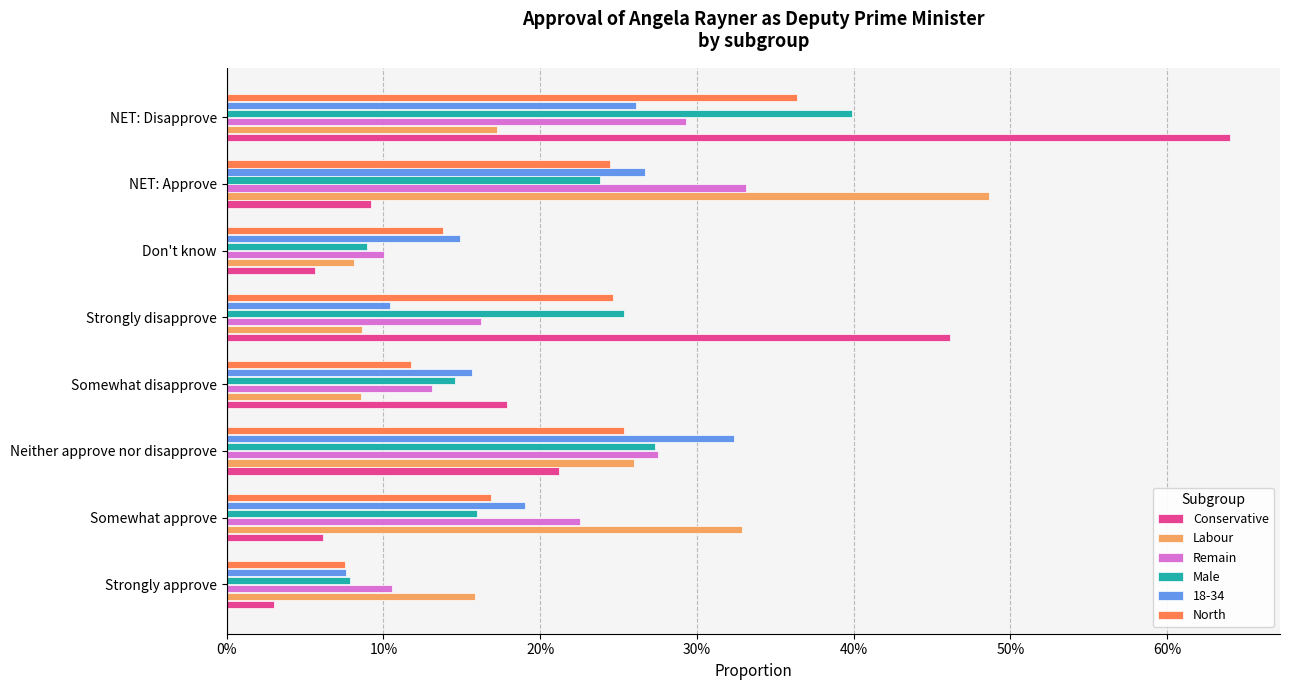

What is the highest value of the Male series?

0.4